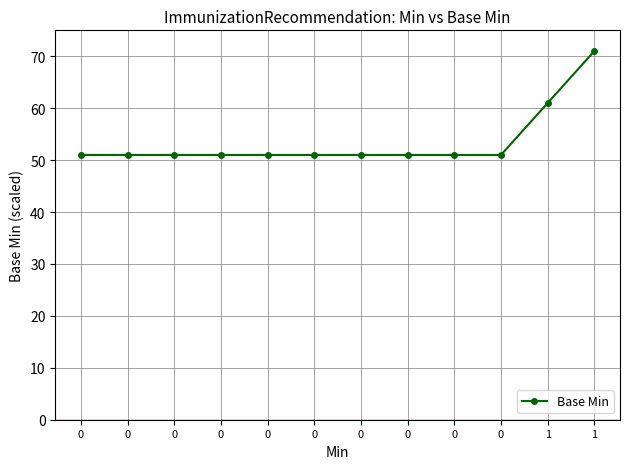

How many series are shown in this chart?

1